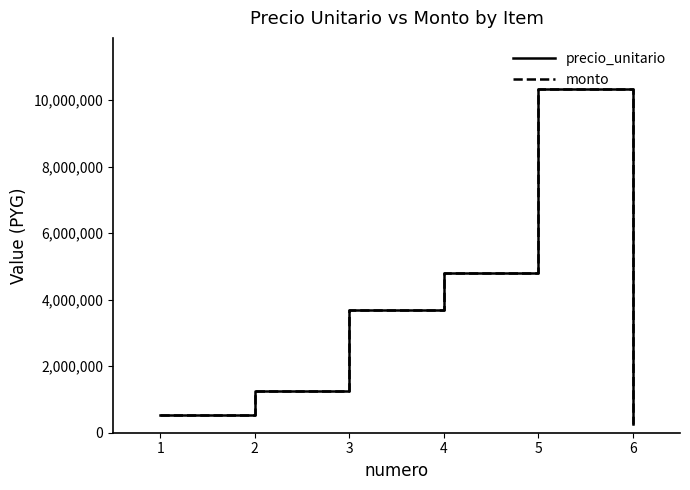

Does the chart display data point markers on the line(s)?

No